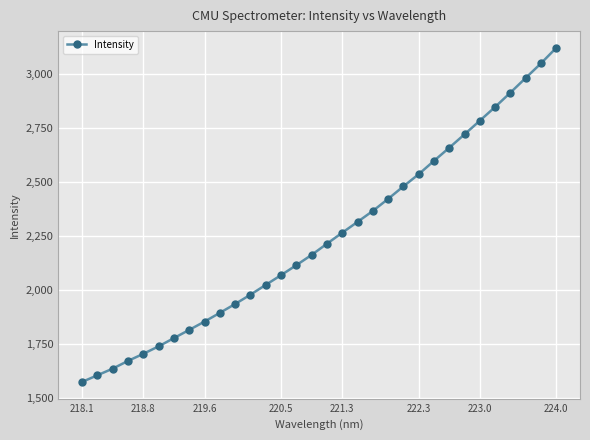

What is the minimum value shown in the chart?

1573.0